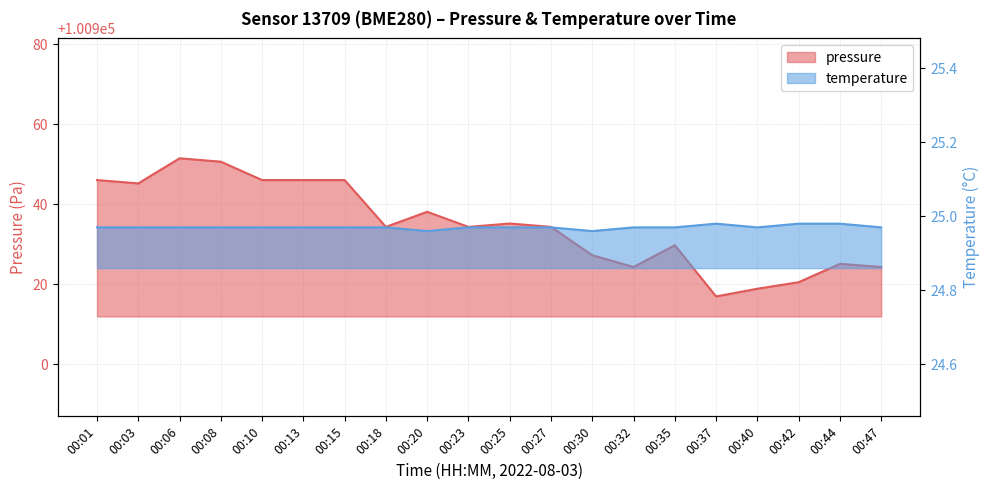

How many interior local peaks does the temperature series have?

1